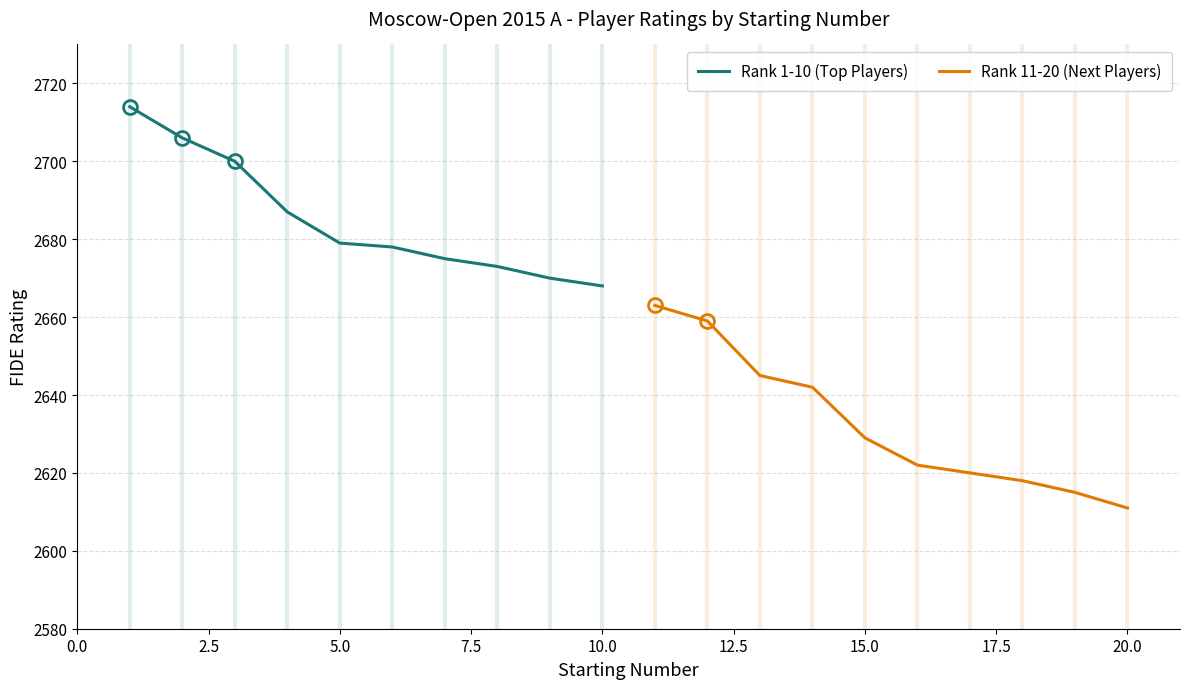

What is the average value of the Rank 11-20 (Next Players) series?

2632